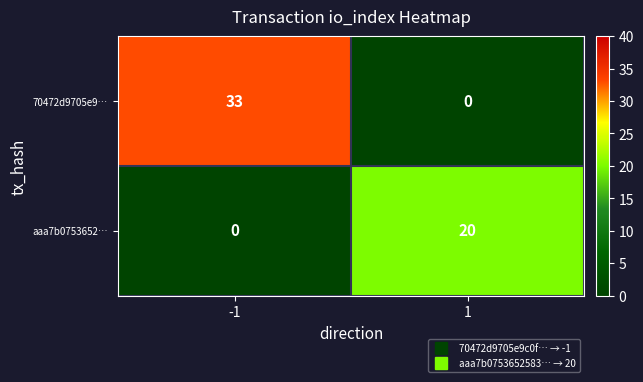

What is the difference between the maximum and minimum values in the aaa7b0753652… series?

20